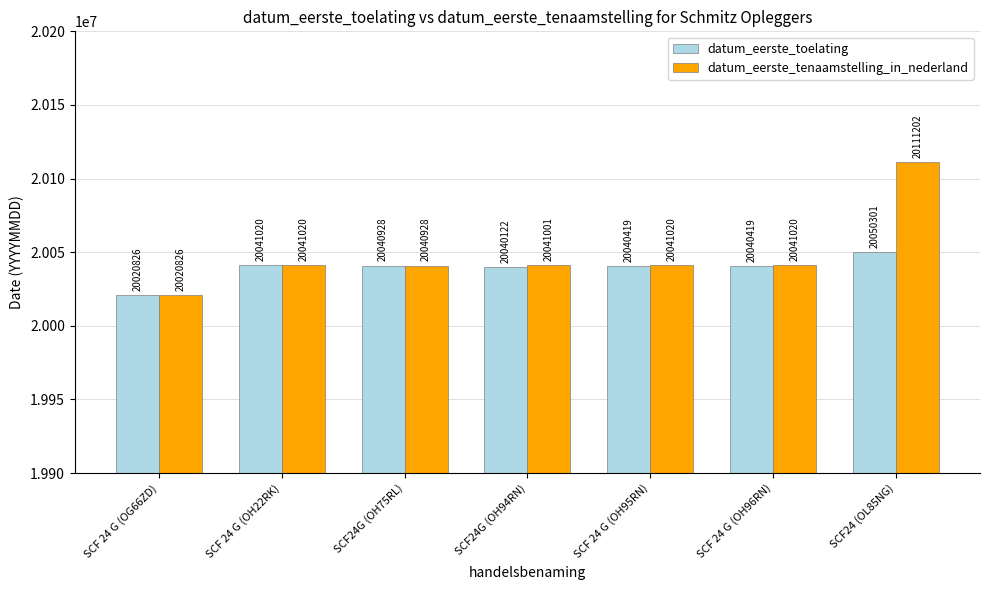

What is the sum of all datum_eerste_tenaamstelling_in_nederland values?

140337017